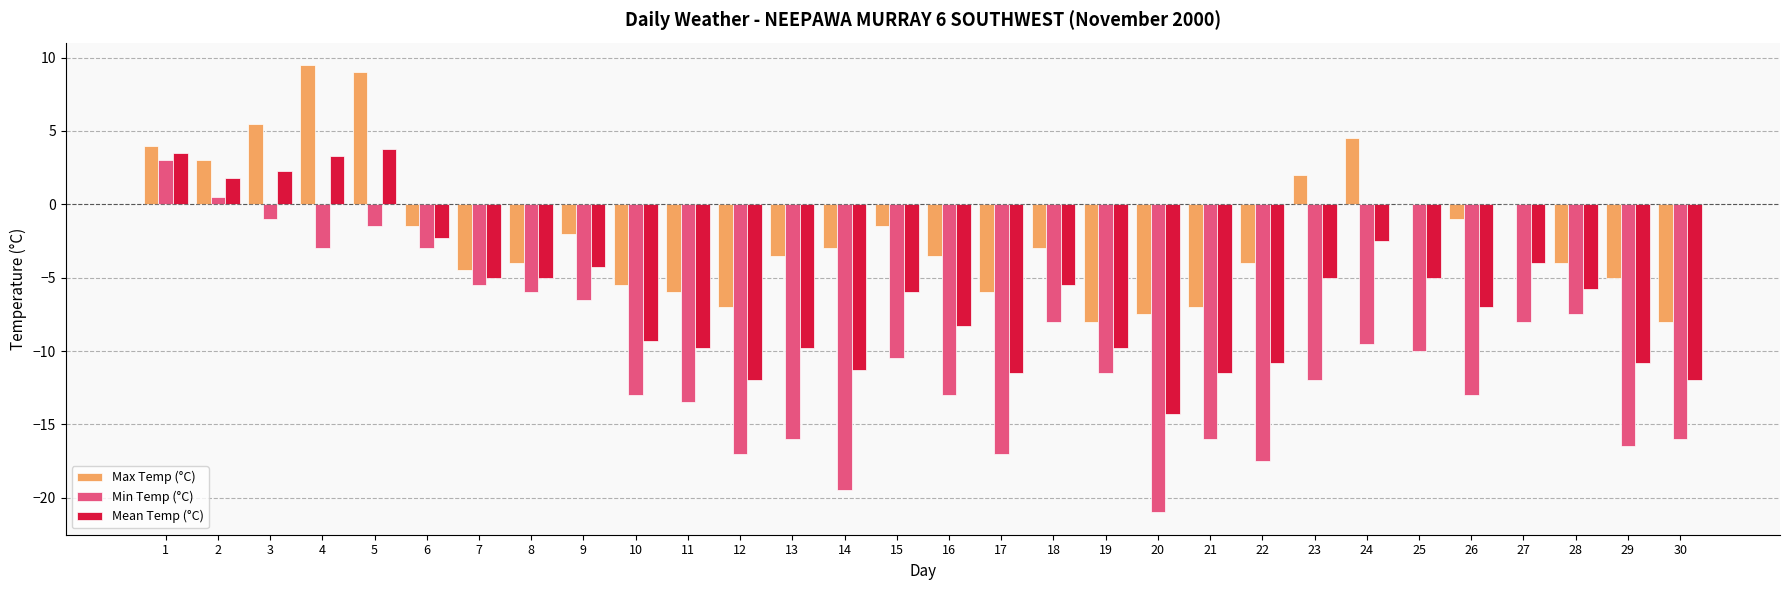

What is the difference between the Min Temp (°C) values at 20 and 8?

15.0